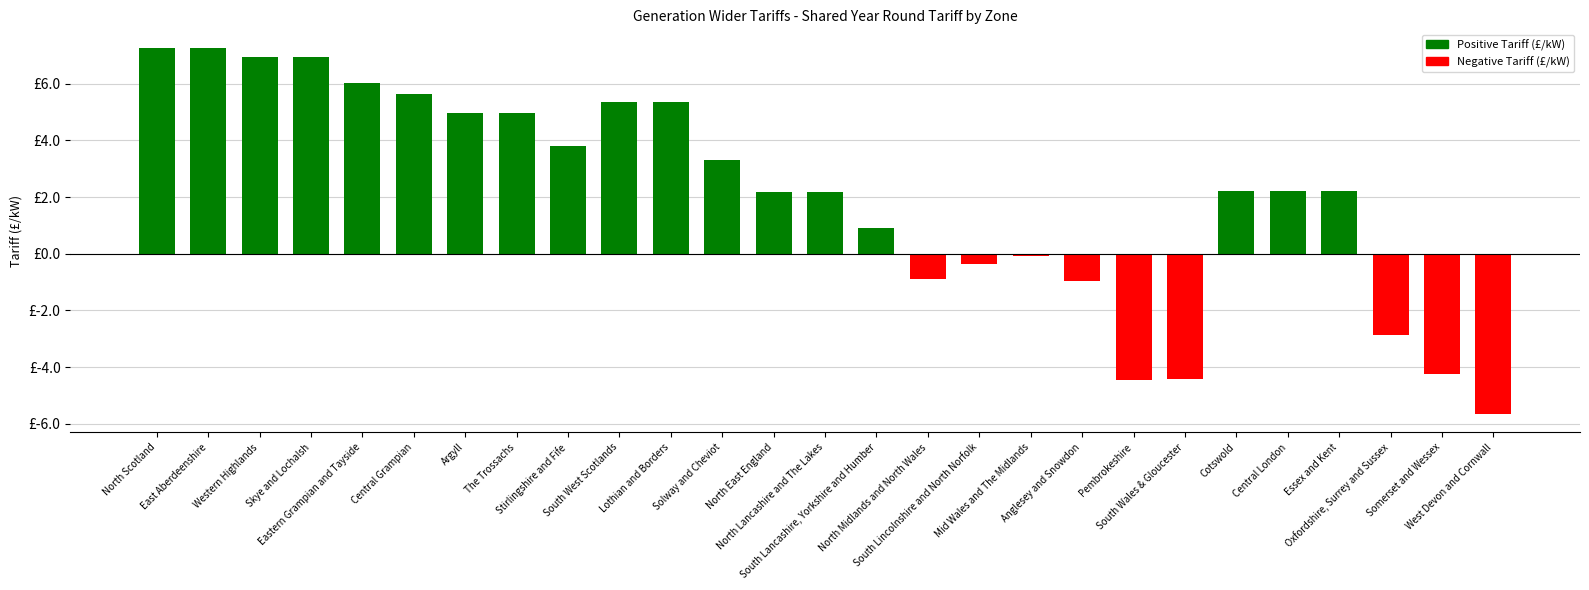

Reading left to right, list all the values displayed in this chart.

North Scotland=7.3	East Aberdeenshire=7.3	Western Highlands=6.9	Skye and Lochalsh=6.9	Eastern Grampian and Tayside=6.0	Central Grampian=5.6	Argyll=5.0	The Trossachs=5.0	Stirlingshire and Fife=3.8	South West Scotlands=5.3	Lothian and Borders=5.3	Solway and Cheviot=3.3	North East England=2.2	North Lancashire and The Lakes=2.2	South Lancashire, Yorkshire and Humber=0.9	North Midlands and North Wales=-0.9	South Lincolnshire and North Norfolk=-0.4	Mid Wales and The Midlands=-0.1	Anglesey and Snowdon=-1.0	Pembrokeshire=-4.4	South Wales & Gloucester=-4.4	Cotswold=2.2	Central London=2.2	Essex and Kent=2.2	Oxfordshire, Surrey and Sussex=-2.9	Somerset and Wessex=-4.3	West Devon and Cornwall=-5.7